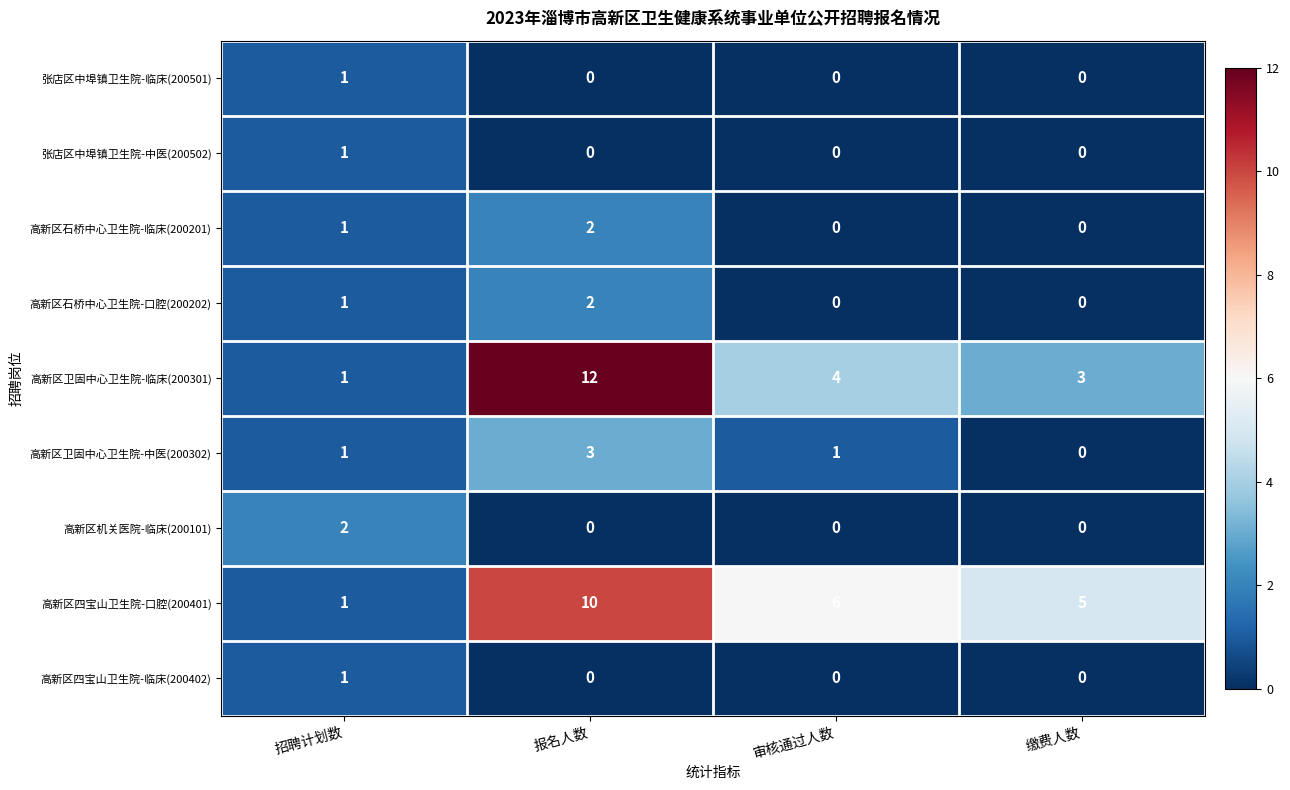

Which series changed the most between 招聘计划数 and 审核通过人数?

高新区四宝山卫生院-口腔(200401)